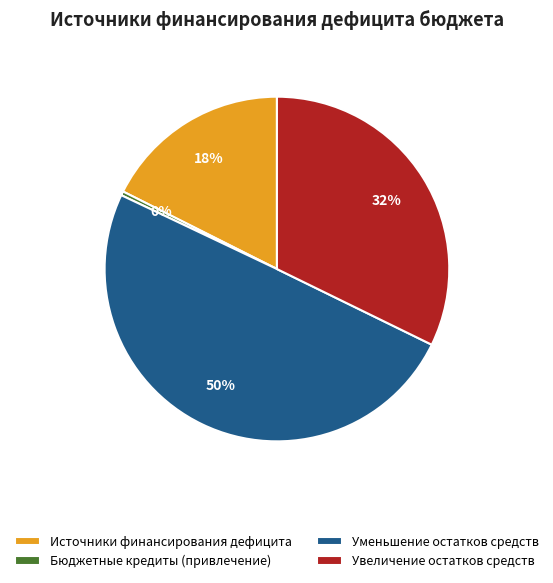

What percentage is the Источники финансирования дефицита slice, to the nearest percent?

18%